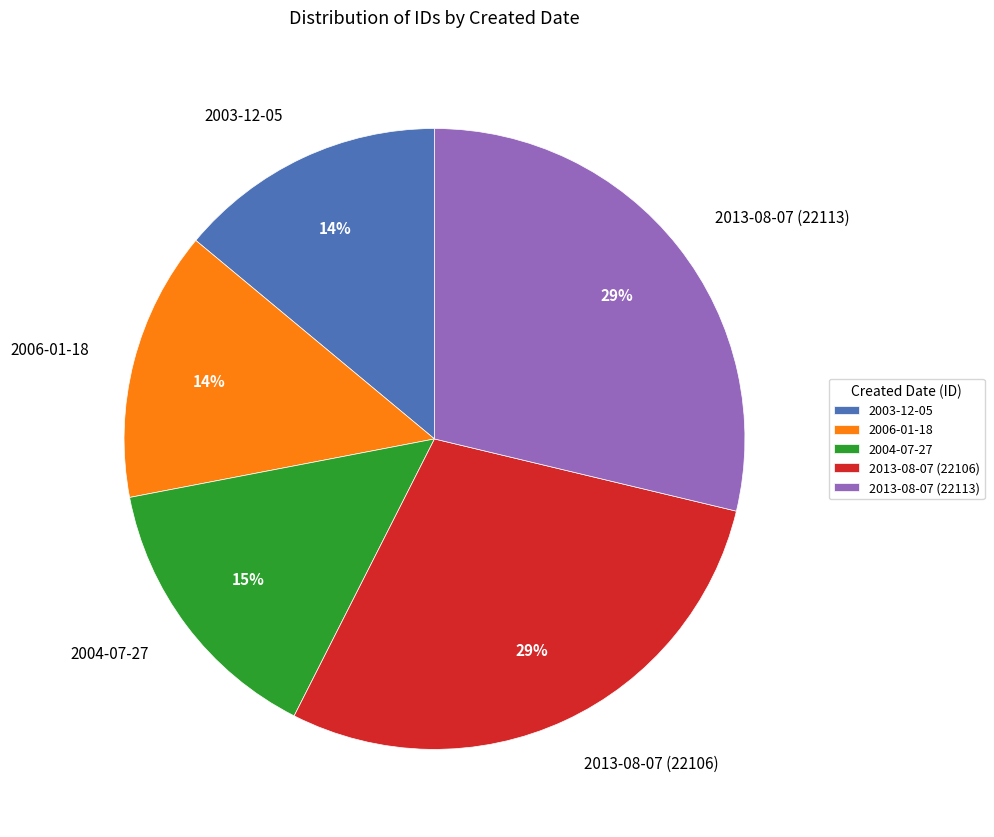

How many slices are in this pie chart?

5